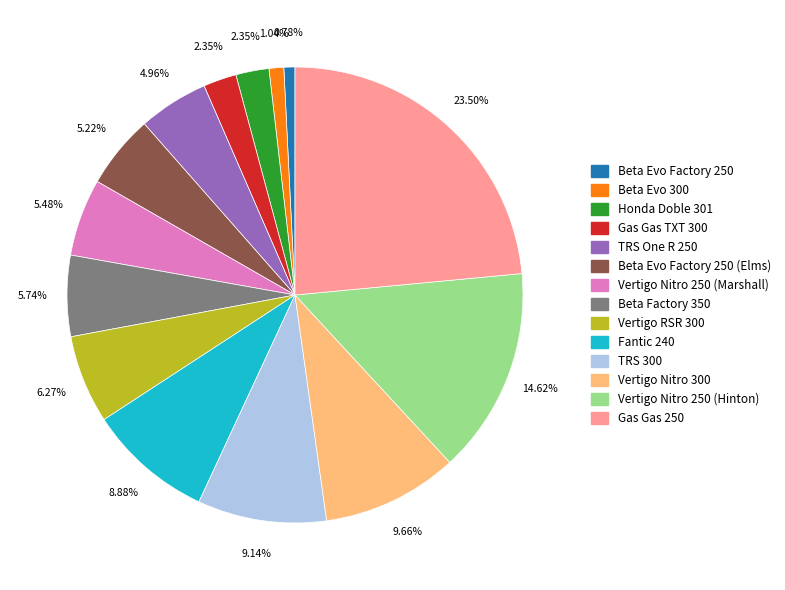

Is there any slice that represents more than half of the pie?

No